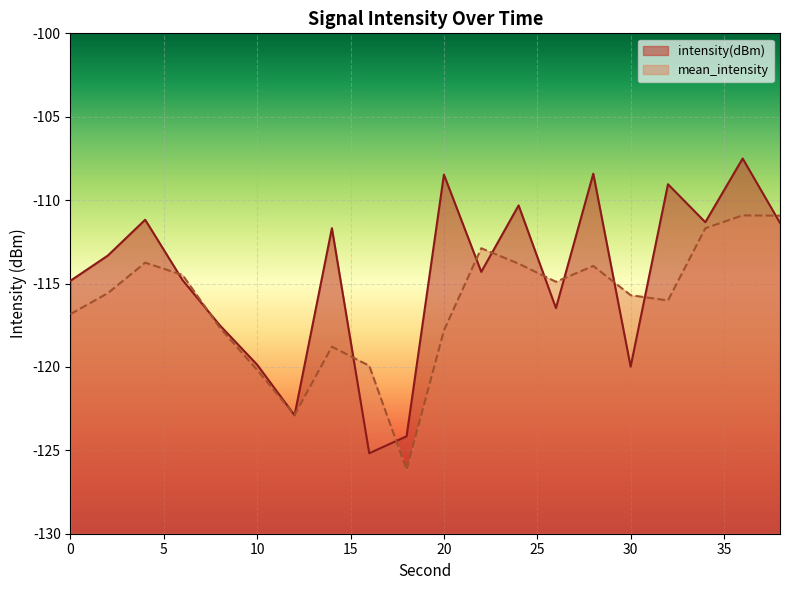

Reading left to right, what are all the values shown in this chart?

-114.8	-113.3	-111.2	-114.8	-117.5	-119.9	-122.9	-111.7	-125.2	-124.2	-108.5	-114.3	-110.3	-116.5	-108.4	-120.0	-109.0	-111.3	-107.5	-111.4